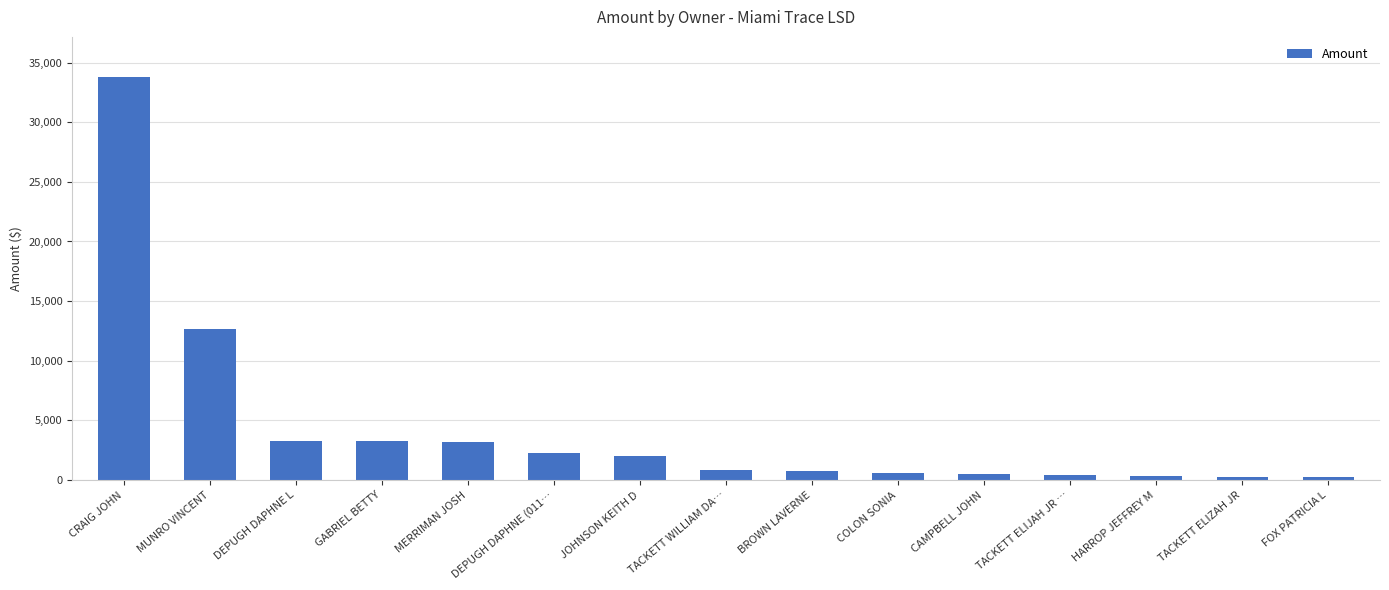

The chart shows a value of 2264.1 at DEPUGH DAPHNE (011…. True or false?

True